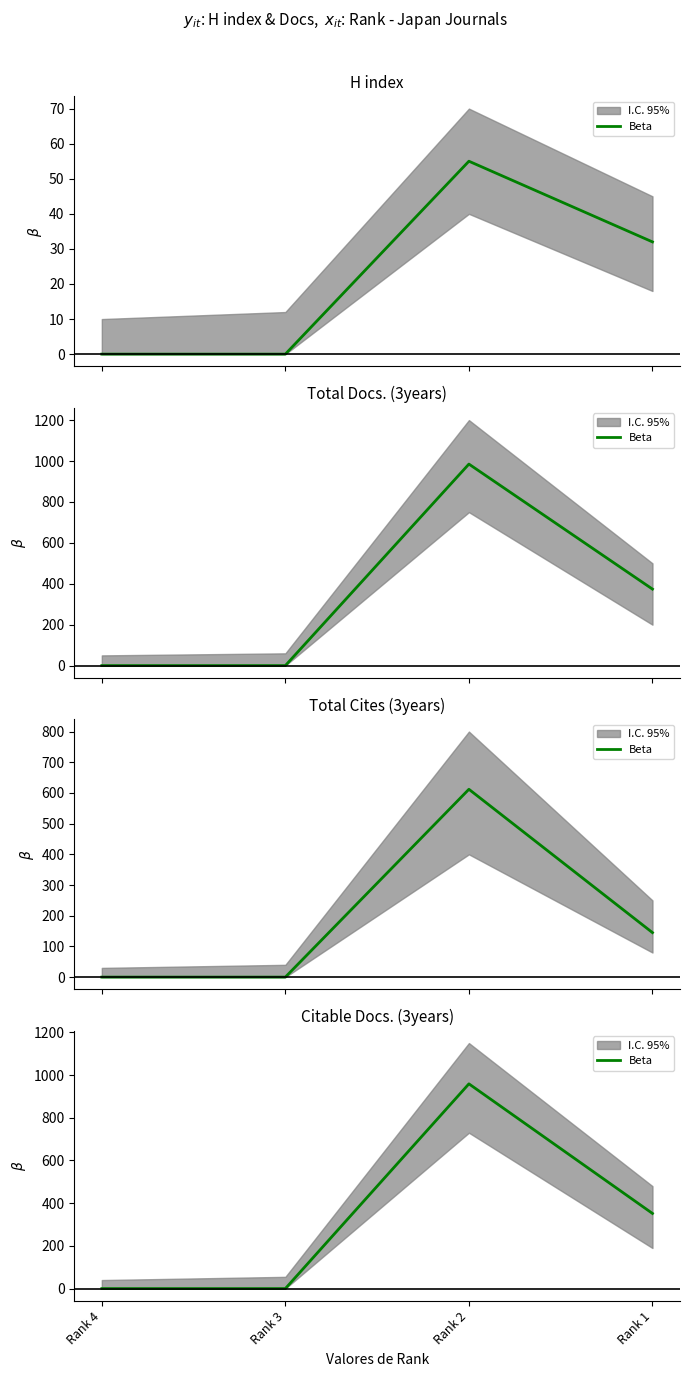

How many lines are shown in the chart?

1